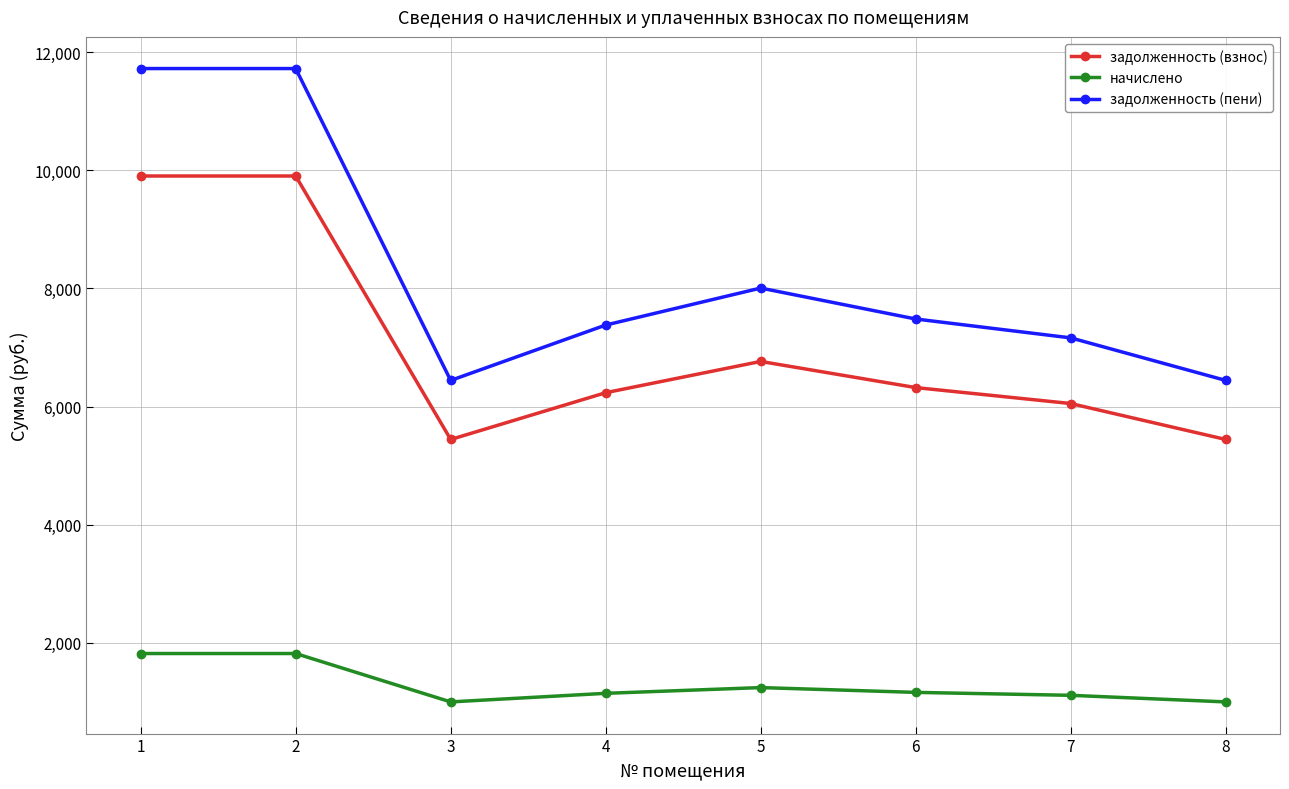

At which category does начислено reach its first local valley?

3